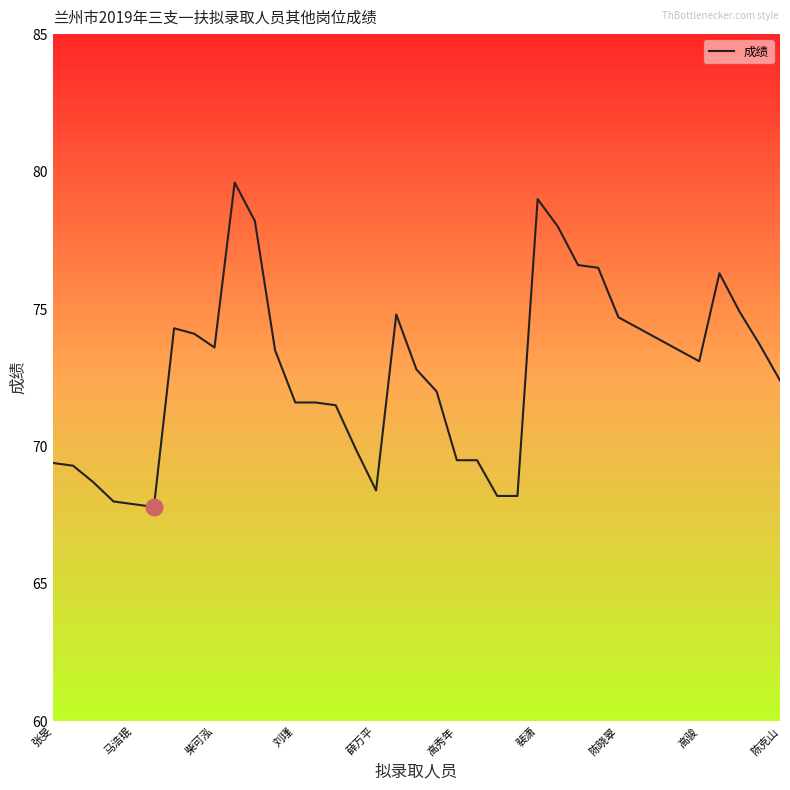

What is the difference between the maximum and minimum values?

11.8